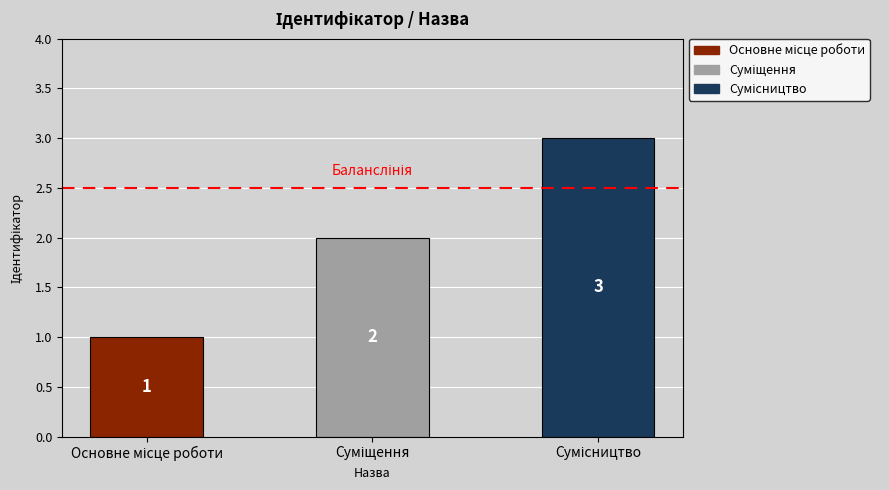

Count the number of data series in this chart.

1